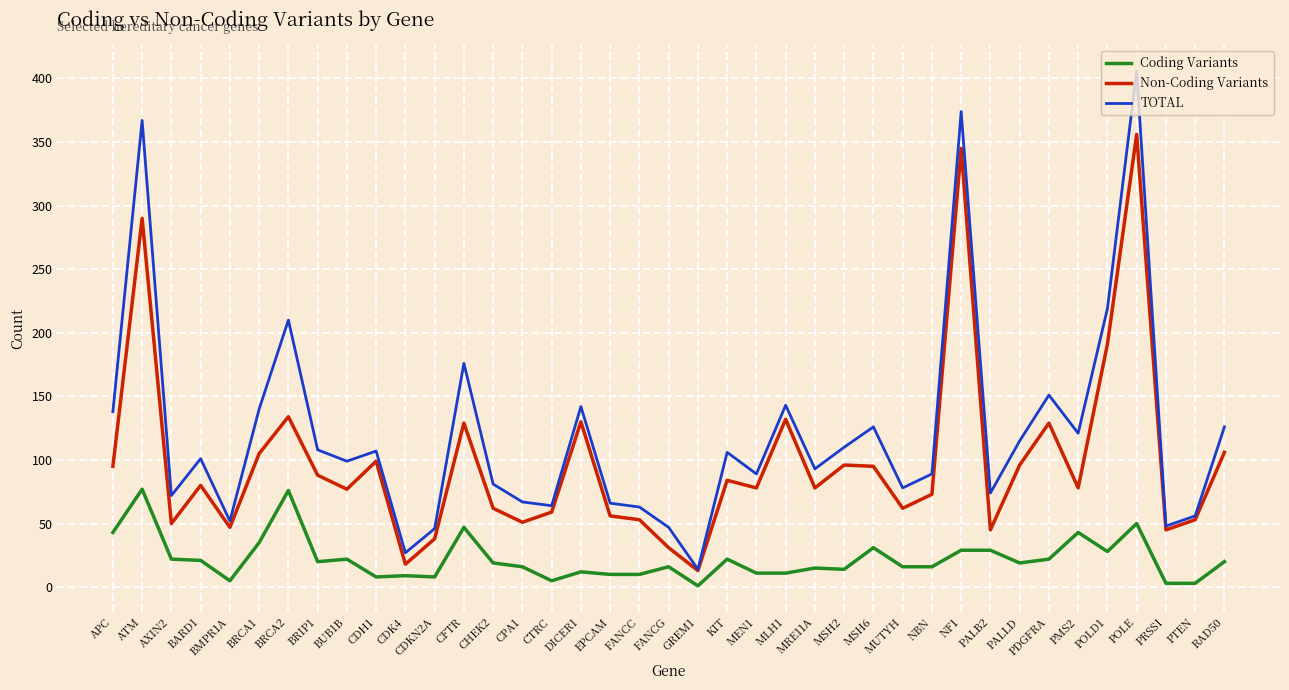

Which series changed the most between MEN1 and POLE?

TOTAL